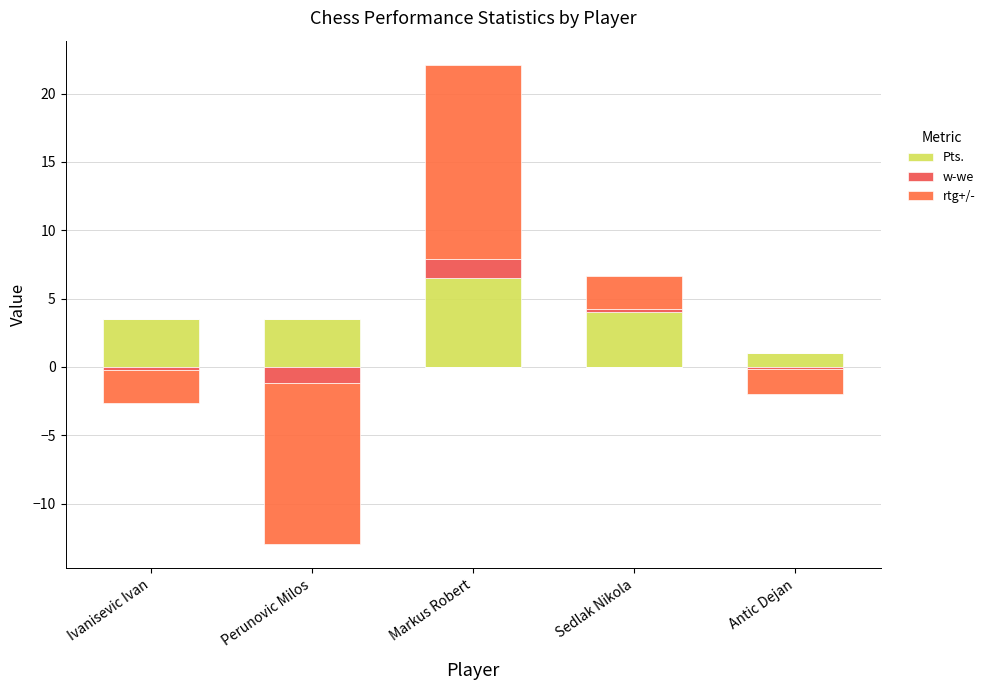

Which series has the largest total across all categories?

Pts.